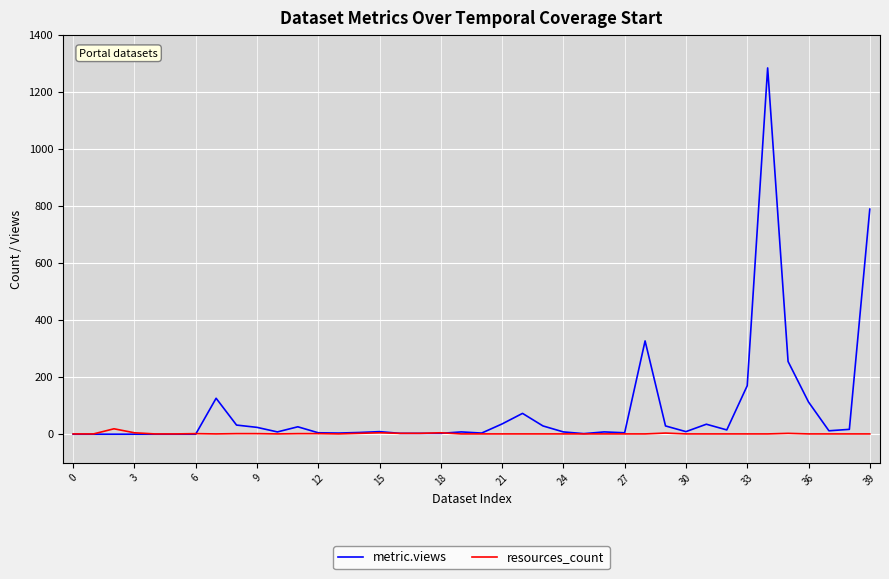

What is the maximum value shown in the chart?

1284